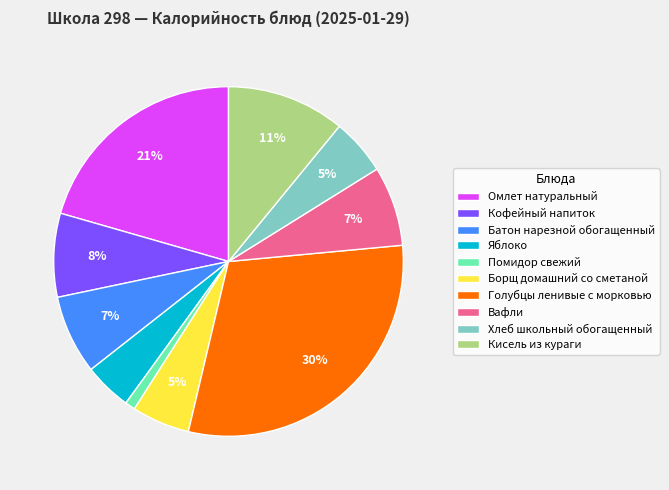

Does any single category account for the majority?

No